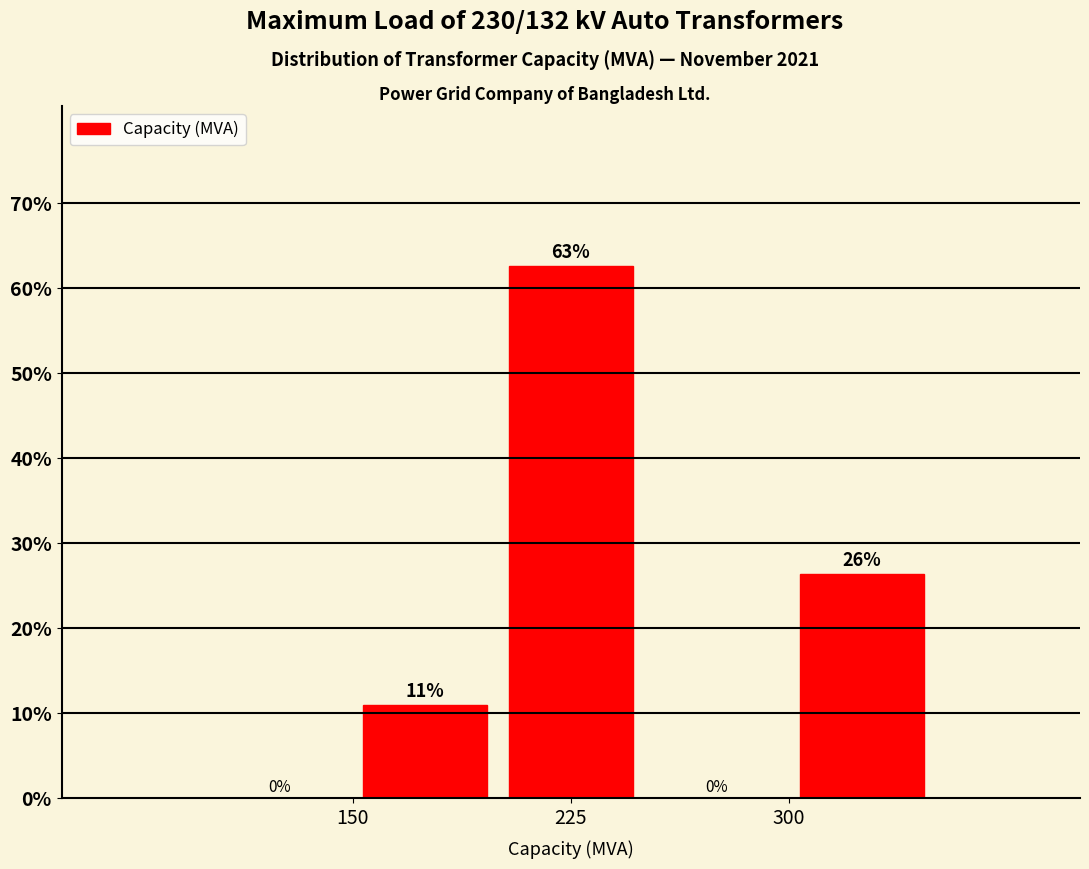

Over which range of the x-axis is the bar tallest?

200 to 250